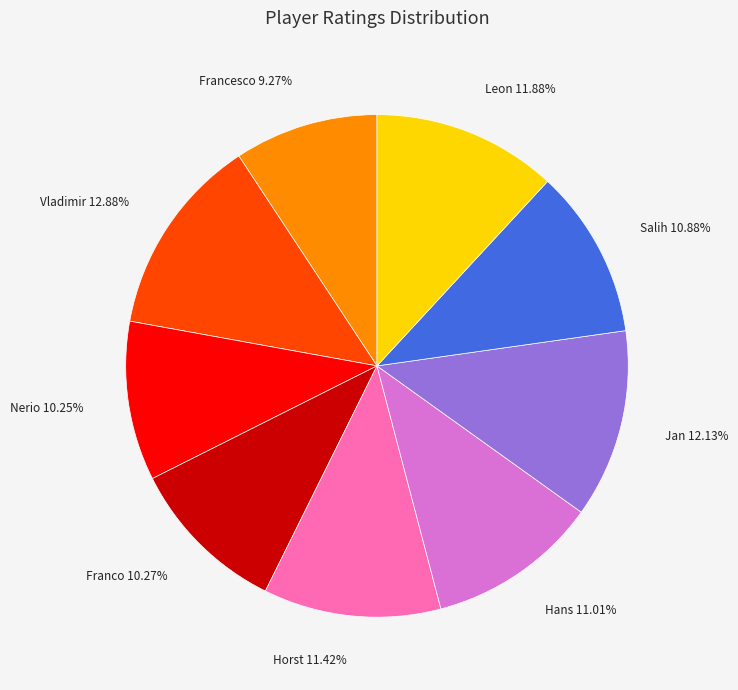

Does any single category account for the majority?

No